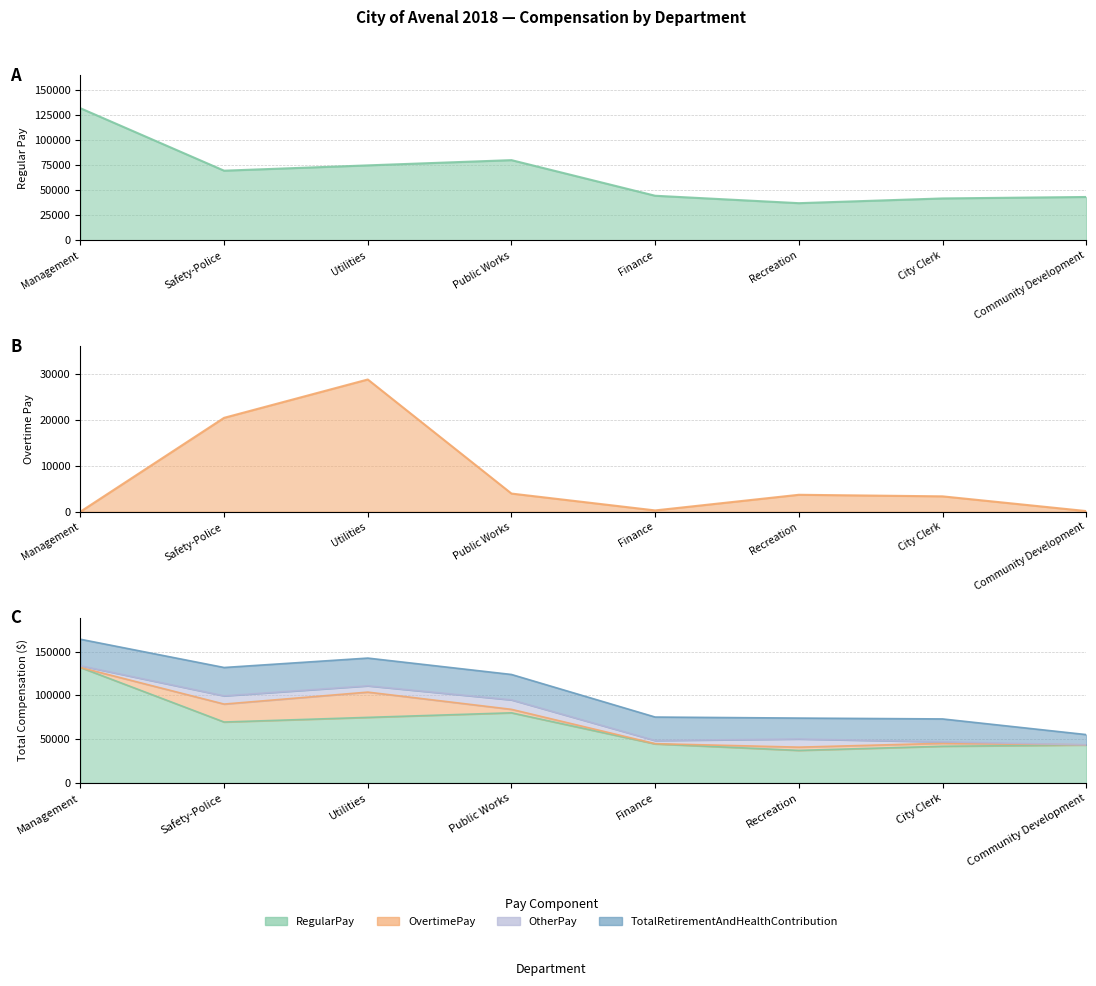

How many interior local valleys does the RegularPay series have?

2